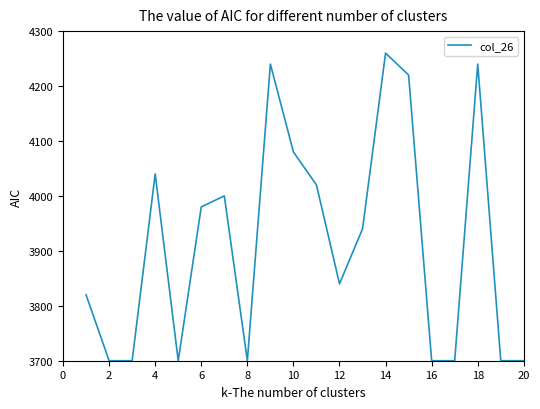

What is the difference between the maximum and minimum values?

560